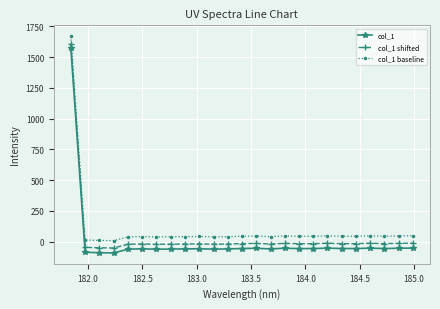

What is the average value of the col_1 baseline series?

103.6